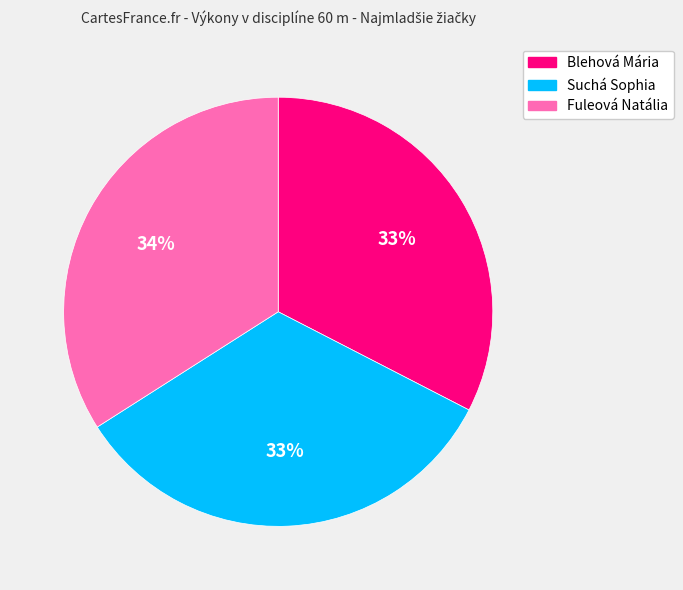

Is the sum of Suchá Sophia and Fuleová Natália greater than half?

Yes